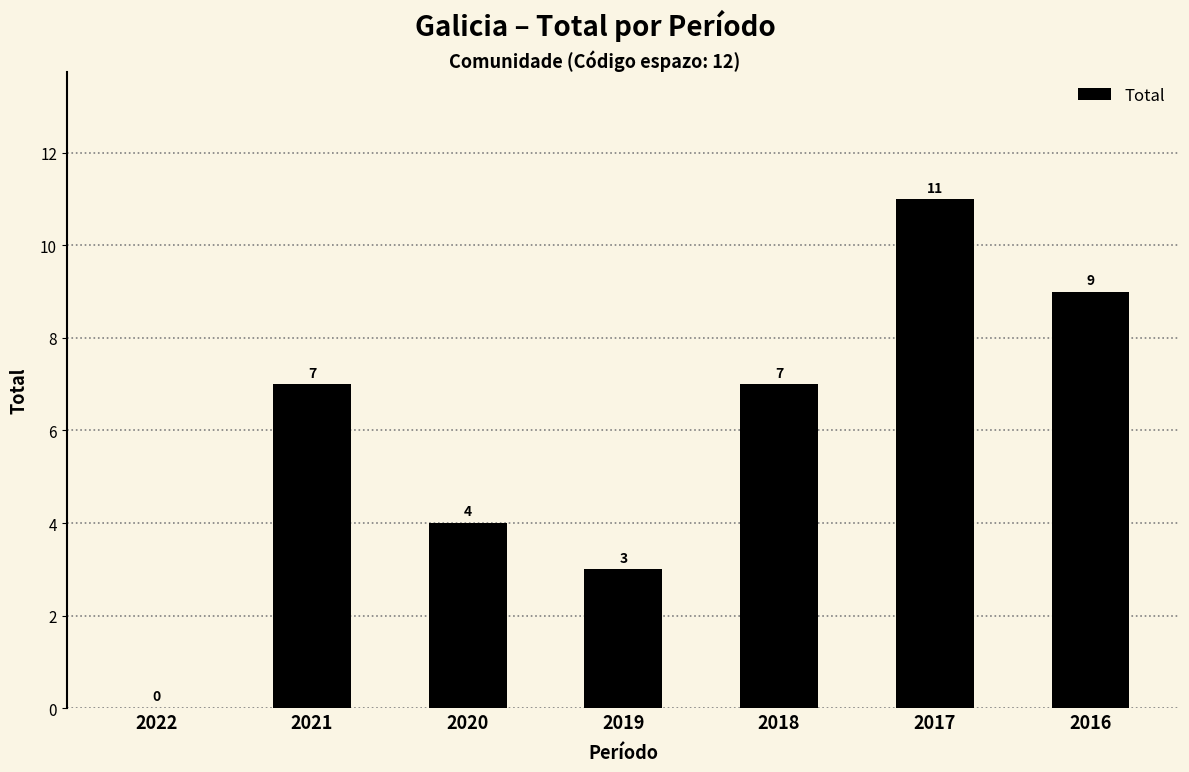

What is the change in value from 2021 to 2019?

-4